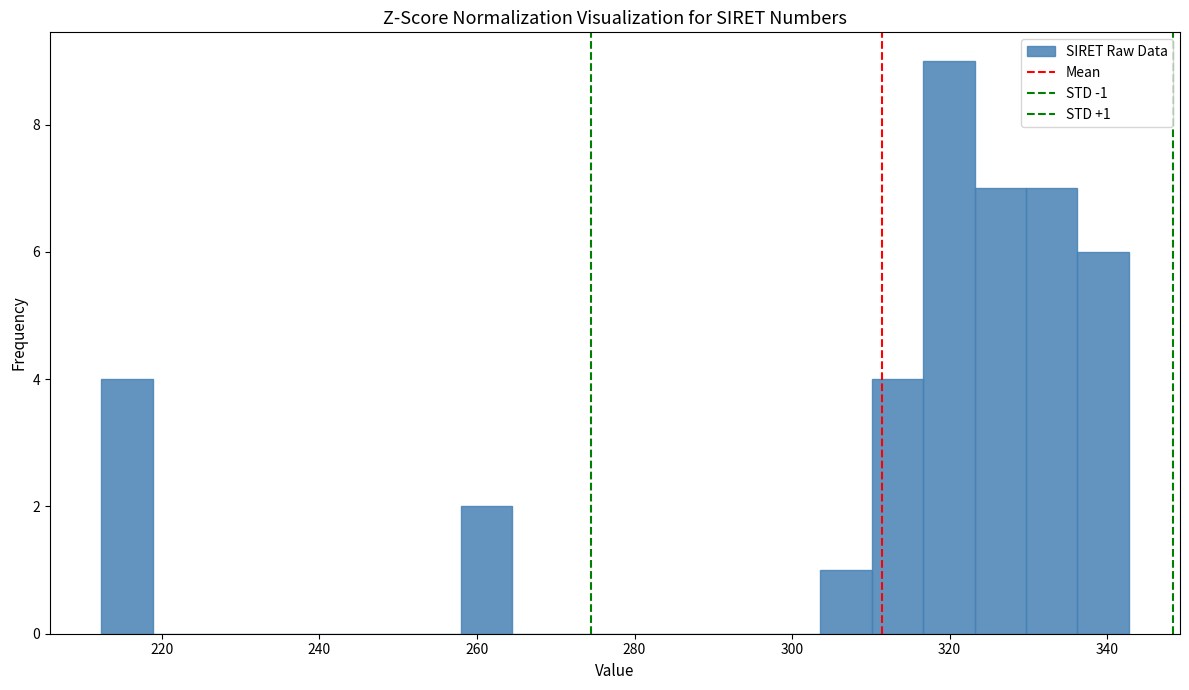

Around what value on the x-axis is the tallest bar? Give the approximate position of its centre, as read against the axis.

320